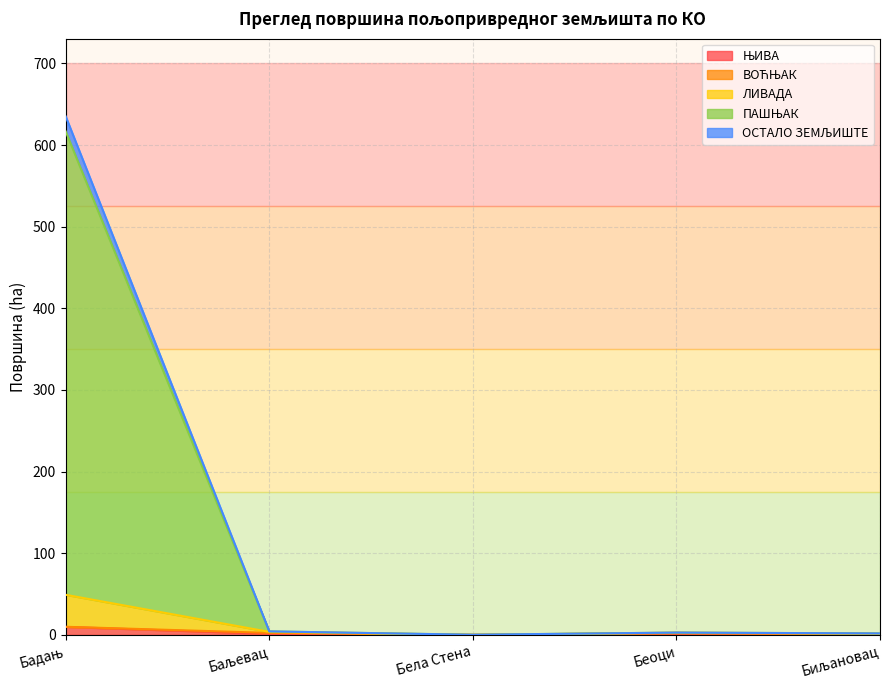

True or false: ОСТАЛО ЗЕМЉИШТЕ and ПАШЊАК intersect in this chart.

False